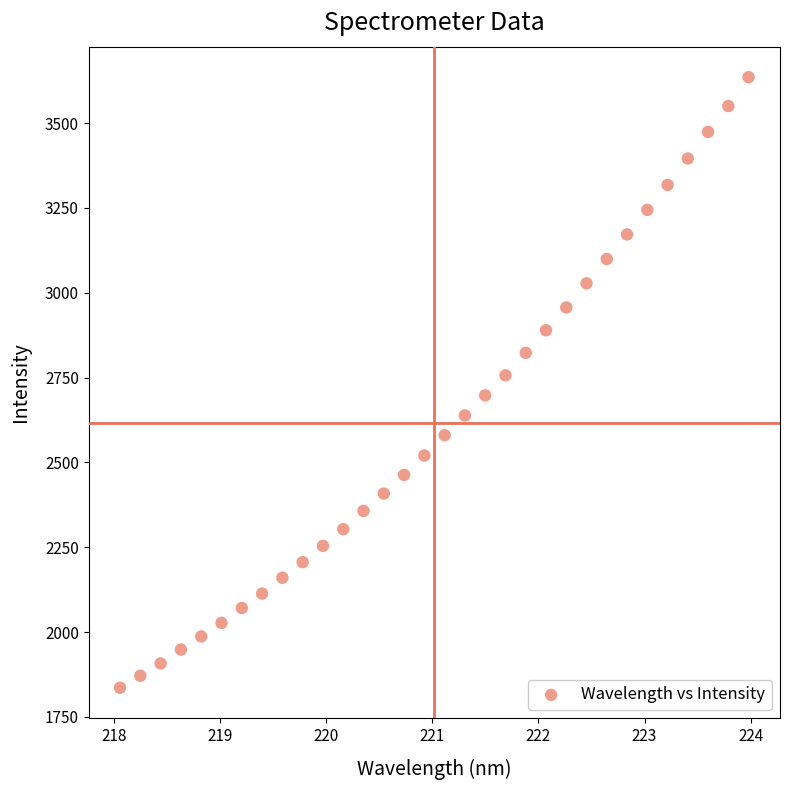

What is the range of Y values (max minus min)?

1799.3